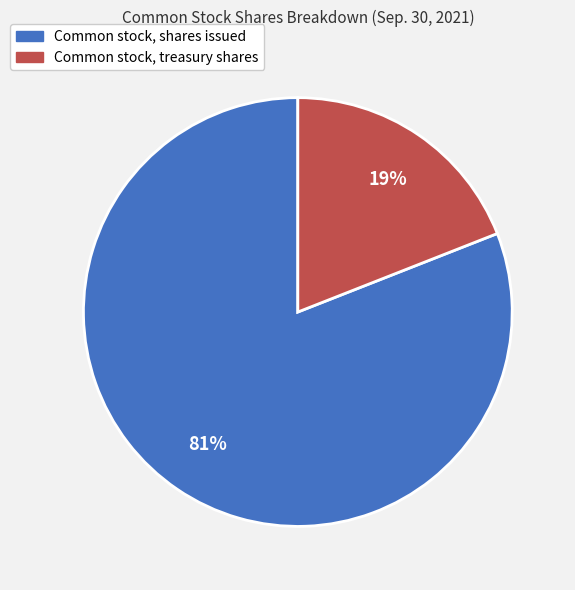

Is it true that Common stock, shares issued is 81% of the pie?

True